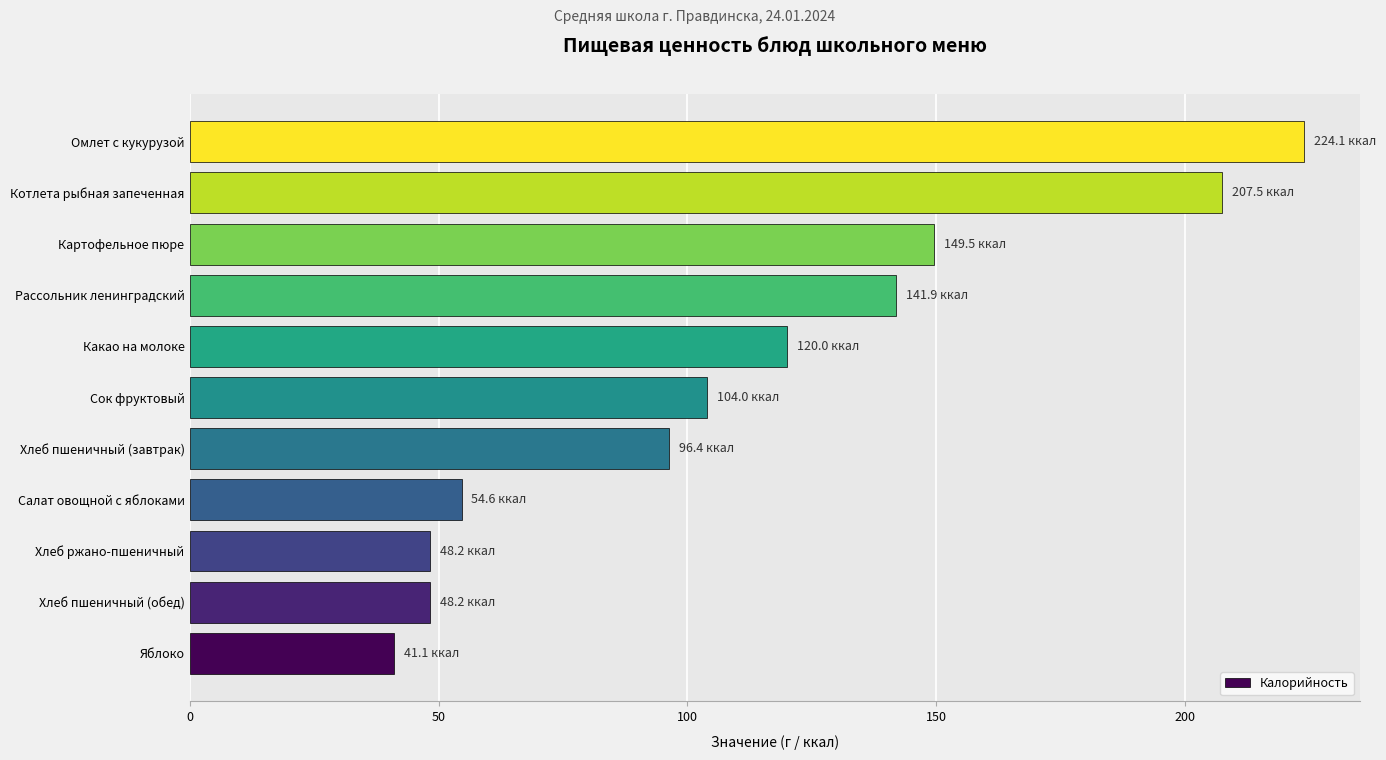

What is the change in value from Яблоко to Сок фруктовый?

+62.9